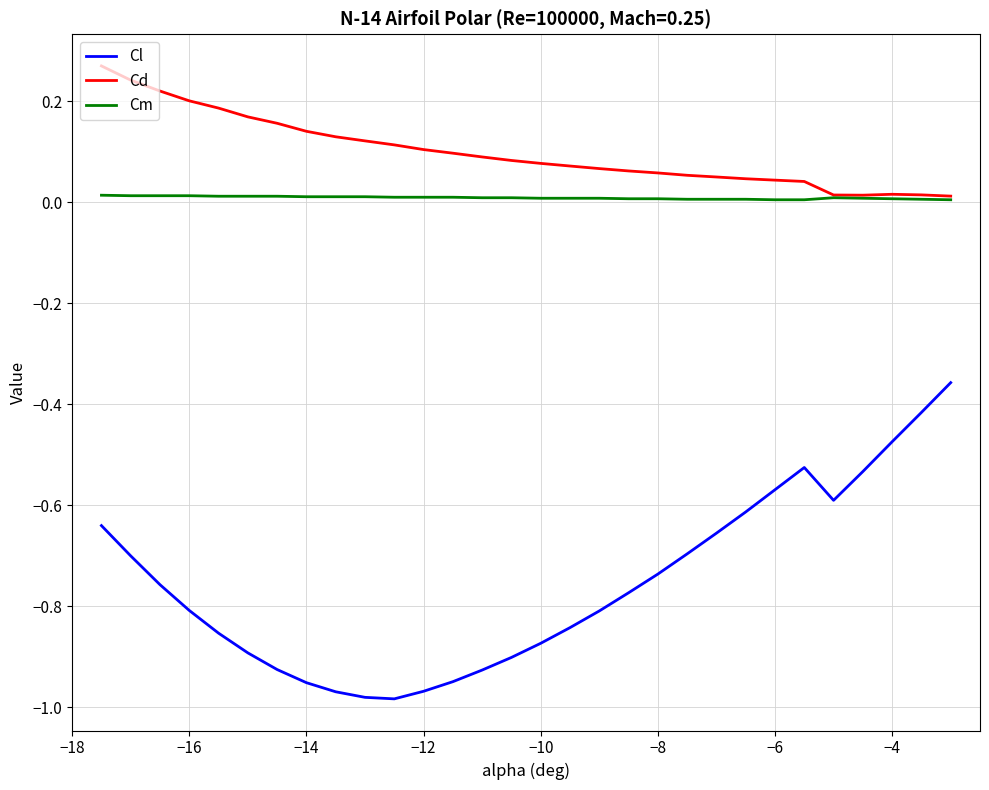

Which series has the largest range (max minus min)?

Cl